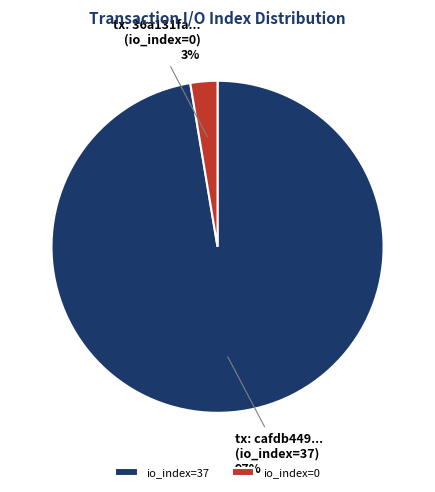

Which category has the smallest portion of the pie?

io_index=0